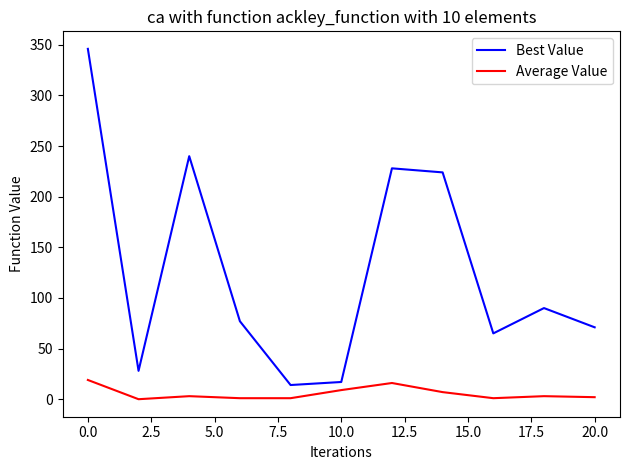

Which series has the widest spread of values?

Best Value